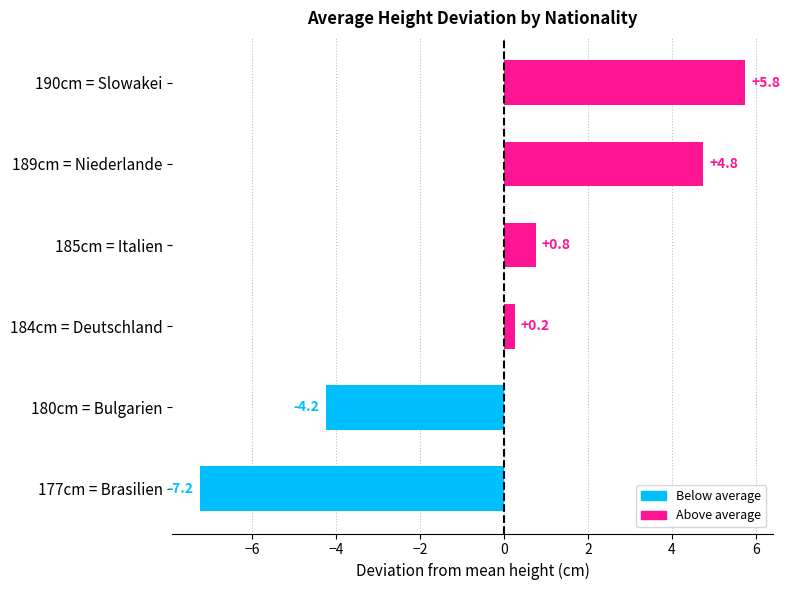

Which has a higher value, 185cm = Italien or 177cm = Brasilien?

185cm = Italien